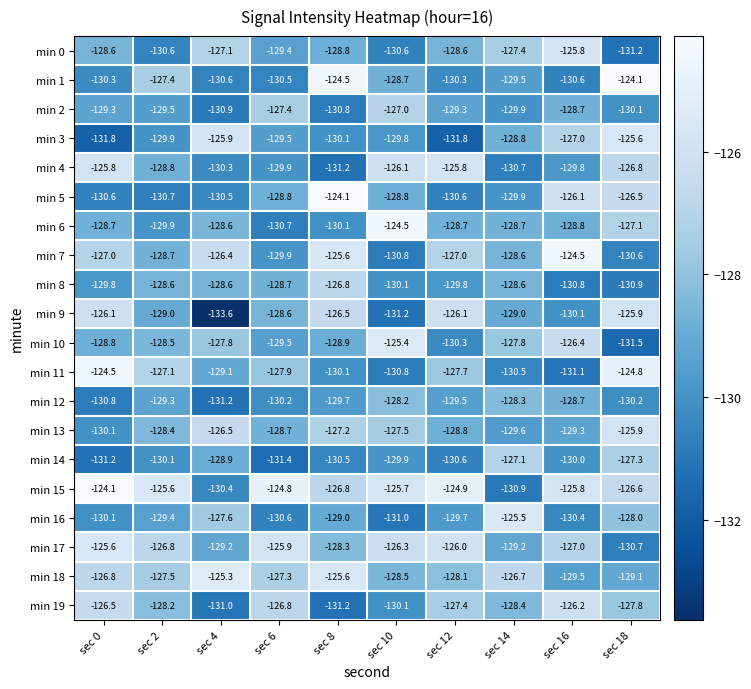

At which label is min 2 closest to -128?

sec 6